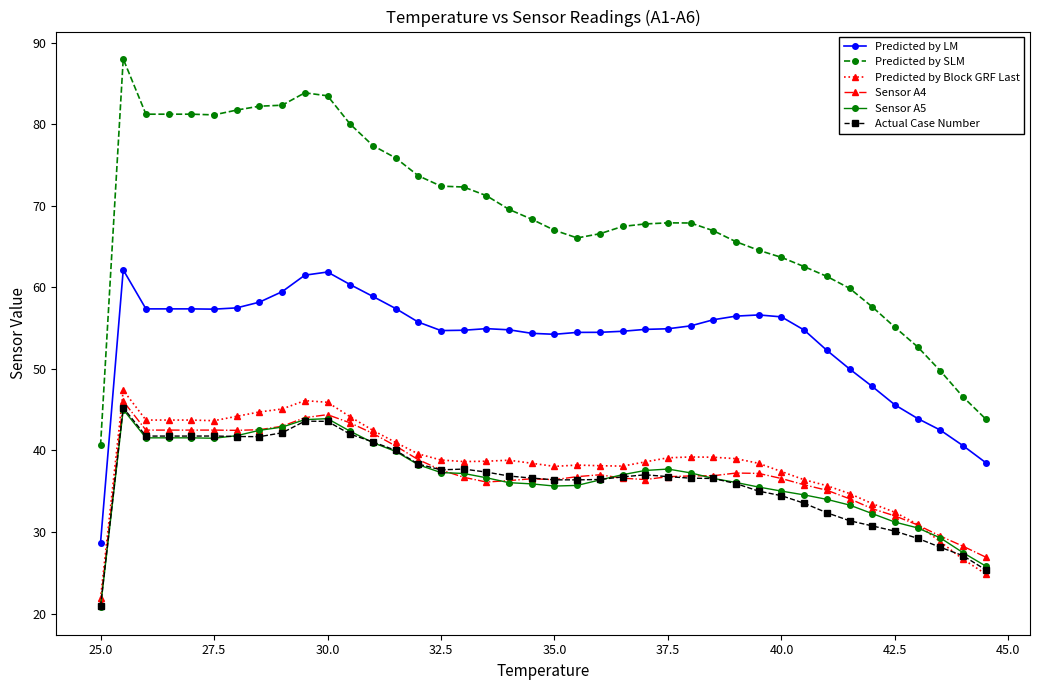

Which series has the largest total across all categories?

Predicted by SLM